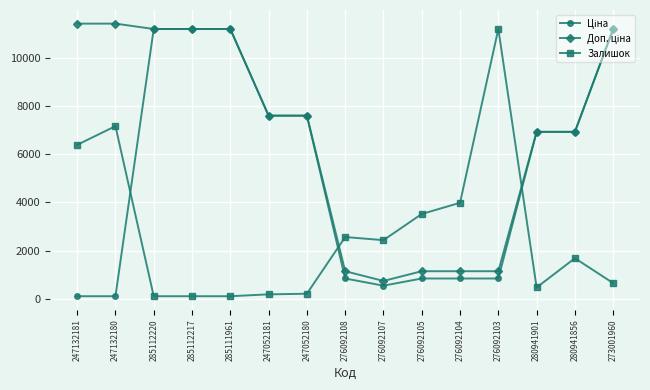

What is the label of the 3rd point from the right?

280941901